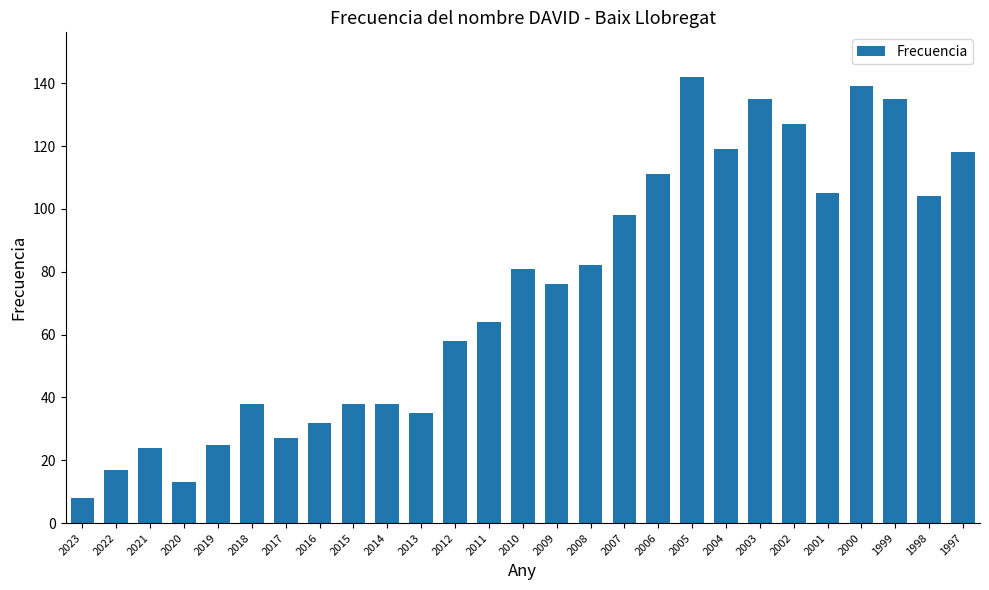

What is the difference between the maximum and minimum values?

134